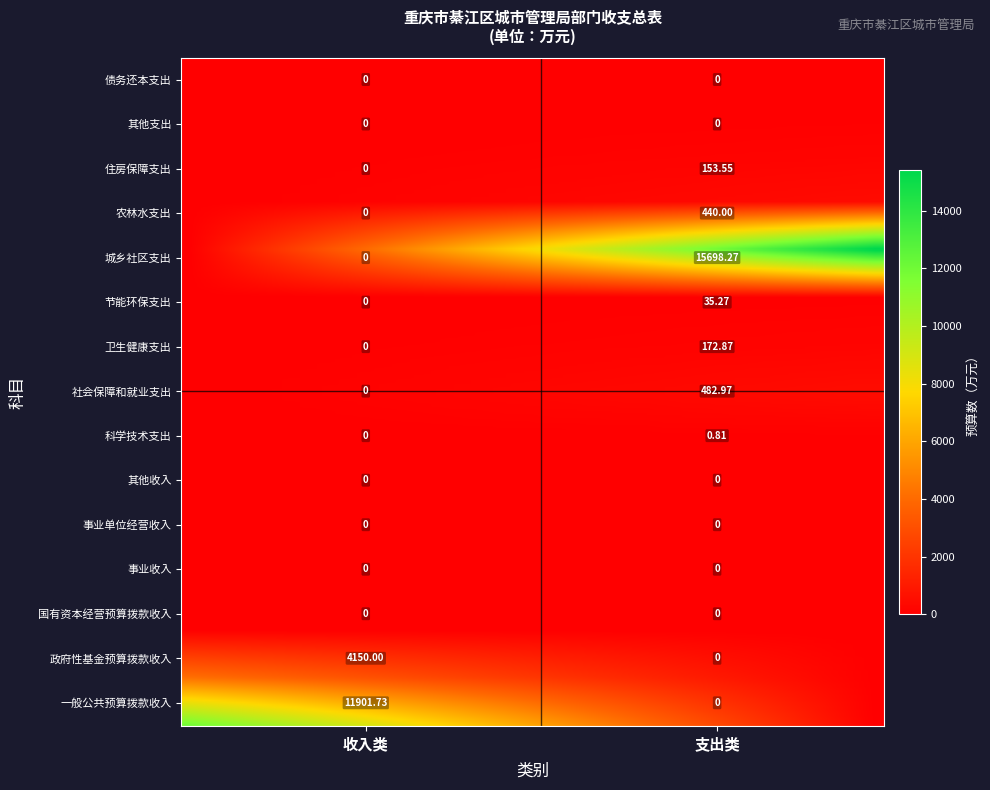

List the labels in order of value, smallest first.

国有资本经营预算拨款收入, 事业收入, 事业单位经营收入, 其他收入, 其他支出, 债务还本支出, 科学技术支出, 节能环保支出, 住房保障支出, 卫生健康支出, 农林水支出, 社会保障和就业支出, 政府性基金预算拨款收入, 一般公共预算拨款收入, 城乡社区支出